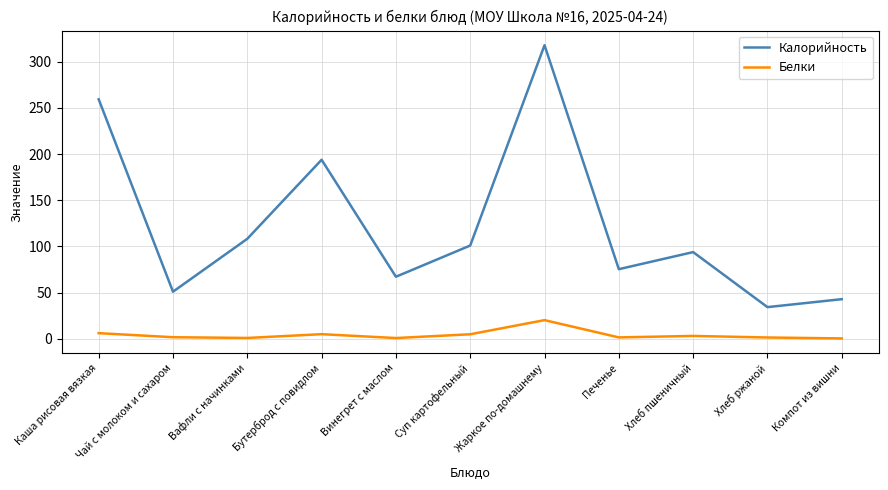

What is the maximum value shown in the chart?

317.9